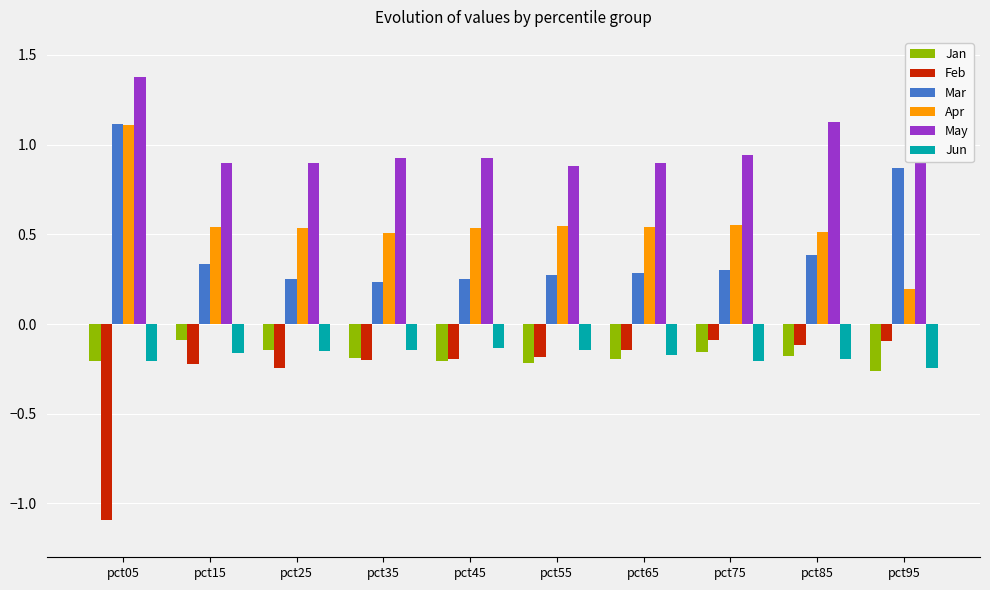

What is the minimum value shown in the chart?

-1.1